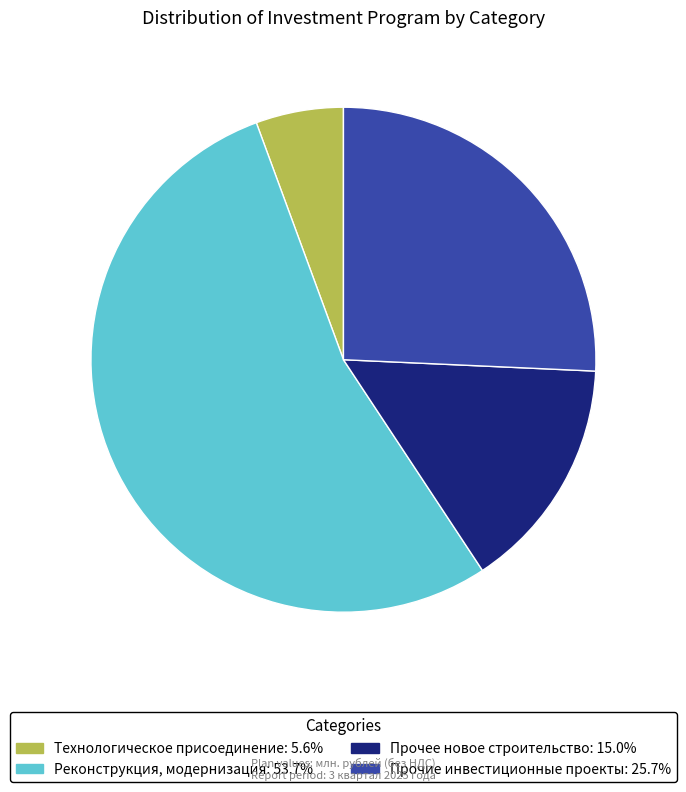

Is there a majority slice in this chart?

Yes